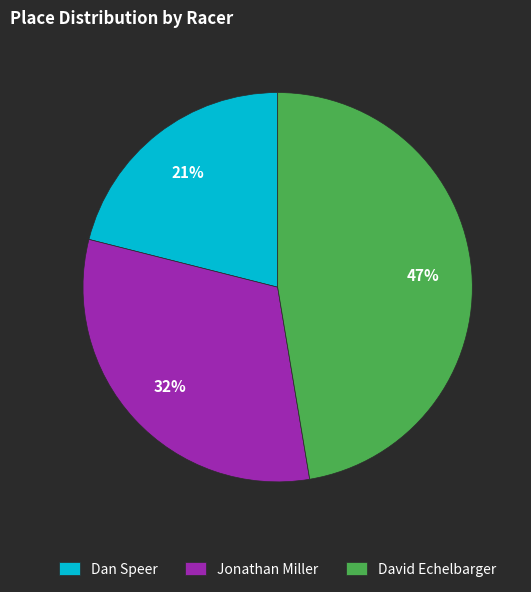

How many slices are in this pie chart?

3